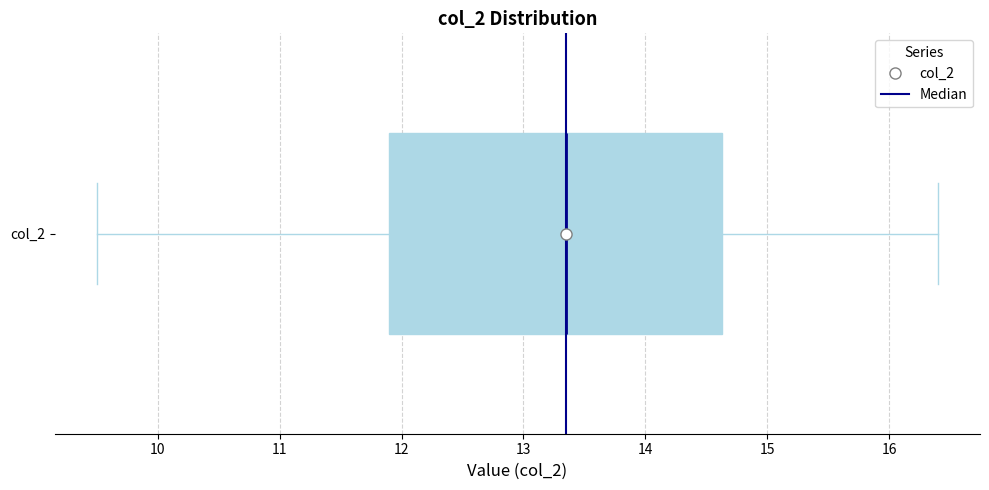

Where is the left edge of the box for col_2 on the x-axis? The values are not printed on the chart, so give them approximately, as read against the axis.

11.9